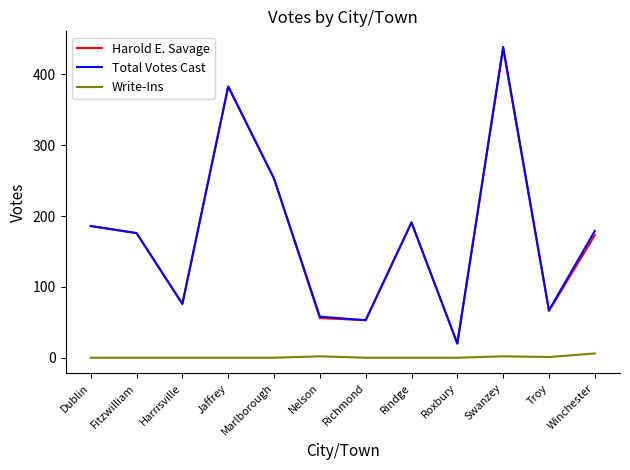

True or false: Total Votes Cast has a value of 191 at Rindge.

True